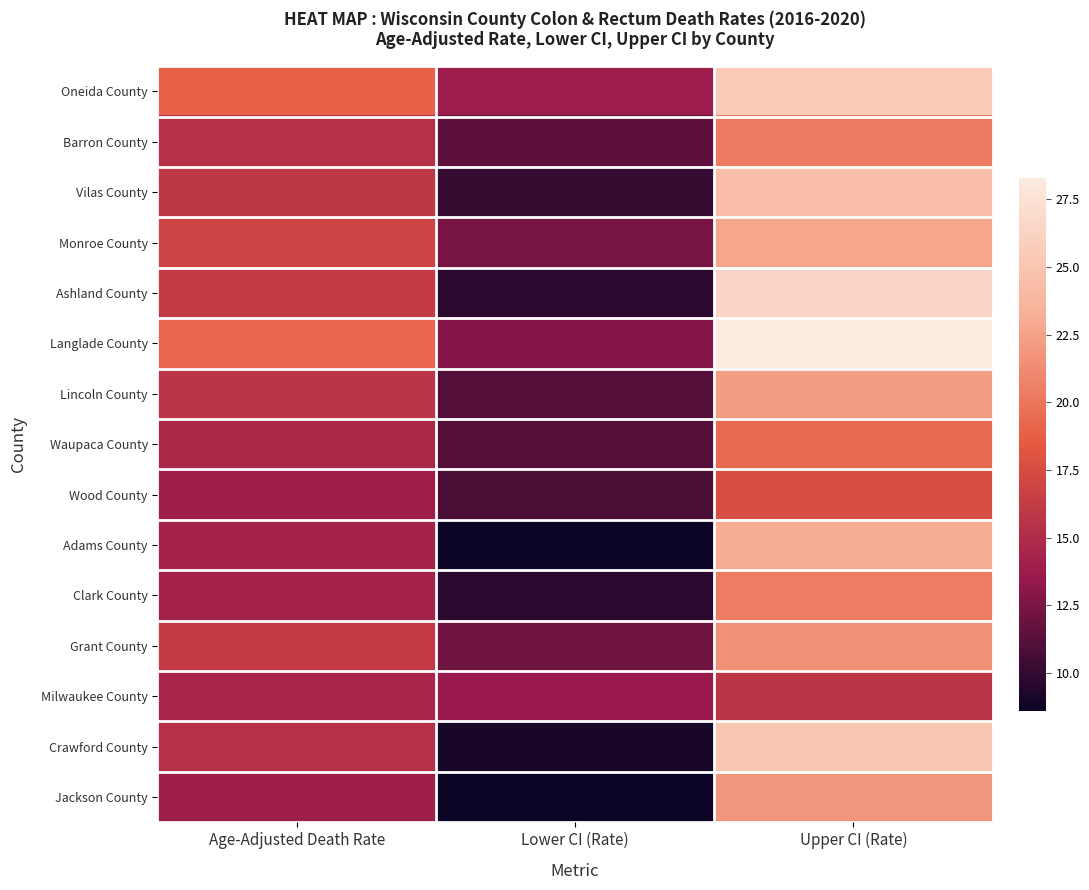

What is the total value across all series at Lower CI (Rate)?

165.0